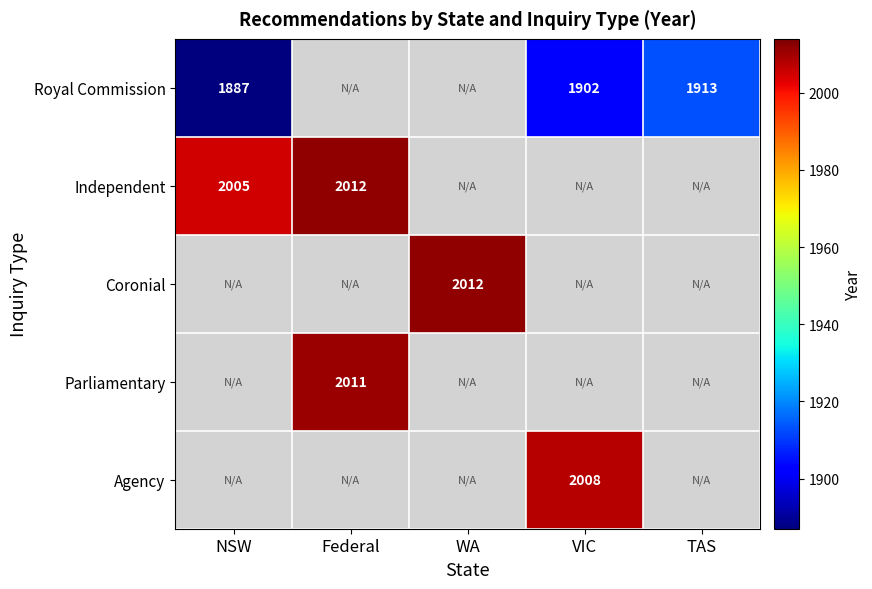

What is the difference between the Royal Commission values at TAS and NSW?

26